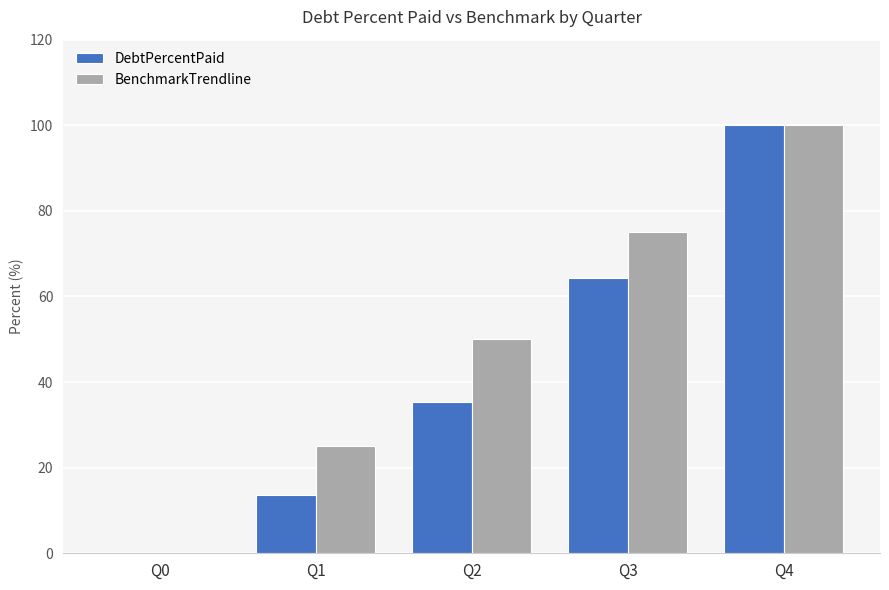

What is the maximum value for DebtPercentPaid?

100.0